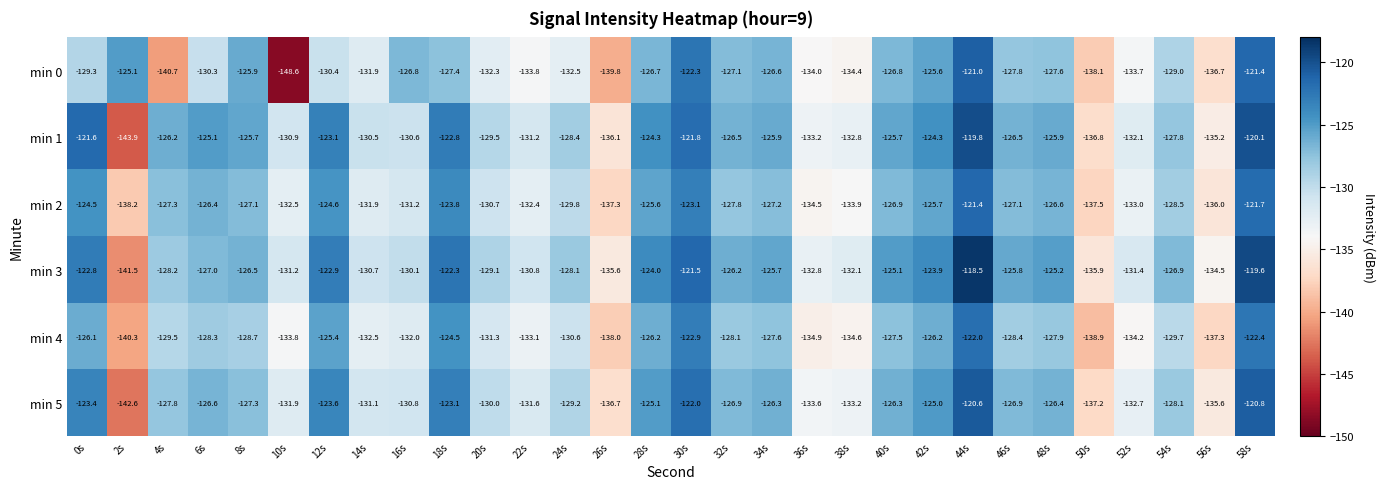

Which series has the largest range (max minus min)?

min 0